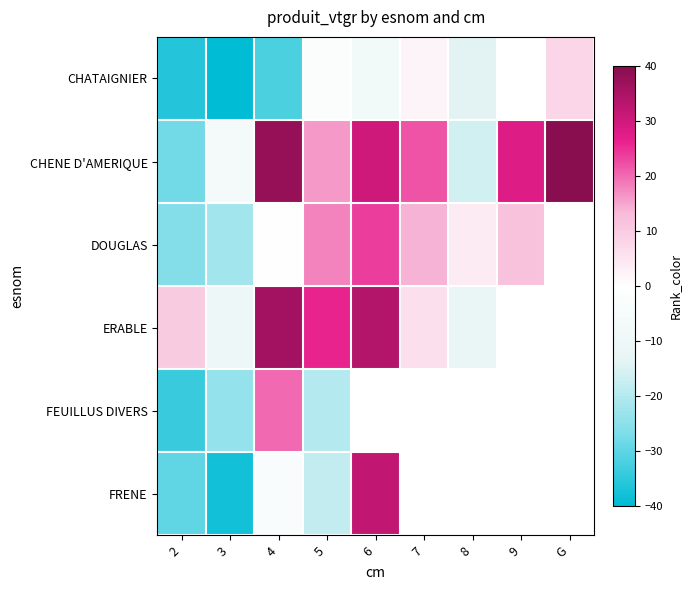

Rank the categories by DOUGLAS value from lowest to highest.

2, 3, 4, 8, 9, 7, 5, 6, G